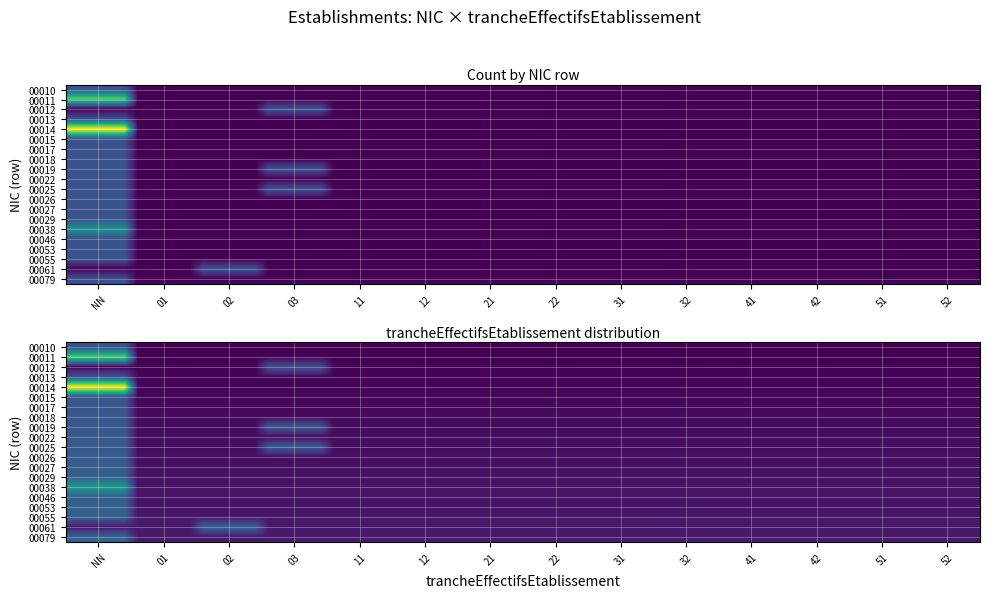

Reading left to right, extract all data points from this chart.

00012: NN=0	01=0	02=0	03=1	11=0	12=0	21=0	22=0	31=0	32=0	41=0	42=0	51=0	52=0
00015: NN=1	01=0	02=0	03=0	11=0	12=0	21=0	22=0	31=0	32=0	41=0	42=0	51=0	52=0
00017: NN=1	01=0	02=0	03=0	11=0	12=0	21=0	22=0	31=0	32=0	41=0	42=0	51=0	52=0
00018: NN=1	01=0	02=0	03=0	11=0	12=0	21=0	22=0	31=0	32=0	41=0	42=0	51=0	52=0
00019: NN=1	01=0	02=0	03=1	11=0	12=0	21=0	22=0	31=0	32=0	41=0	42=0	51=0	52=0
00022: NN=1	01=0	02=0	03=0	11=0	12=0	21=0	22=0	31=0	32=0	41=0	42=0	51=0	52=0
00025: NN=1	01=0	02=0	03=1	11=0	12=0	21=0	22=0	31=0	32=0	41=0	42=0	51=0	52=0
00026: NN=1	01=0	02=0	03=0	11=0	12=0	21=0	22=0	31=0	32=0	41=0	42=0	51=0	52=0
00027: NN=1	01=0	02=0	03=0	11=0	12=0	21=0	22=0	31=0	32=0	41=0	42=0	51=0	52=0
00029: NN=1	01=0	02=0	03=0	11=0	12=0	21=0	22=0	31=0	32=0	41=0	42=0	51=0	52=0
00038: NN=2	01=0	02=0	03=0	11=0	12=0	21=0	22=0	31=0	32=0	41=0	42=0	51=0	52=0
00046: NN=1	01=0	02=0	03=0	11=0	12=0	21=0	22=0	31=0	32=0	41=0	42=0	51=0	52=0
00053: NN=1	01=0	02=0	03=0	11=0	12=0	21=0	22=0	31=0	32=0	41=0	42=0	51=0	52=0
00055: NN=1	01=0	02=0	03=0	11=0	12=0	21=0	22=0	31=0	32=0	41=0	42=0	51=0	52=0
00061: NN=0	01=0	02=1	03=0	11=0	12=0	21=0	22=0	31=0	32=0	41=0	42=0	51=0	52=0
00079: NN=1	01=0	02=0	03=0	11=0	12=0	21=0	22=0	31=0	32=0	41=0	42=0	51=0	52=0
00010: NN=1	01=0	02=0	03=0	11=0	12=0	21=0	22=0	31=0	32=0	41=0	42=0	51=0	52=0
00011: NN=3	01=0	02=0	03=0	11=0	12=0	21=0	22=0	31=0	32=0	41=0	42=0	51=0	52=0
00013: NN=1	01=0	02=0	03=0	11=0	12=0	21=0	22=0	31=0	32=0	41=0	42=0	51=0	52=0
00014: NN=4	01=0	02=0	03=0	11=0	12=0	21=0	22=0	31=0	32=0	41=0	42=0	51=0	52=0